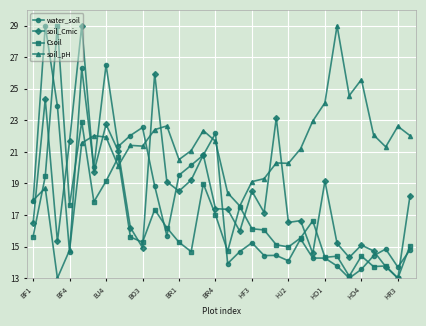

What is the difference between the second highest and second lowest values in the soil_pH series?

10.8